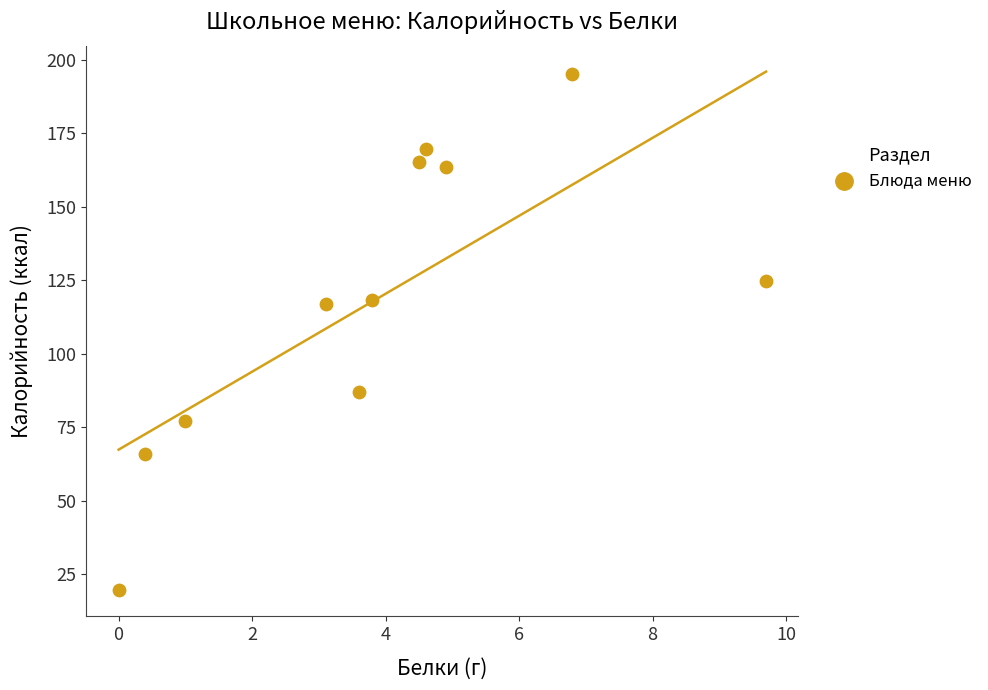

What is the range of X values (max minus min)?

9.7